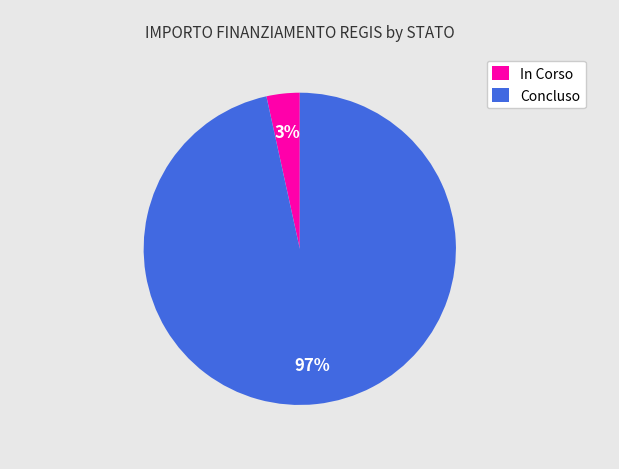

How many slices are in this pie chart?

2